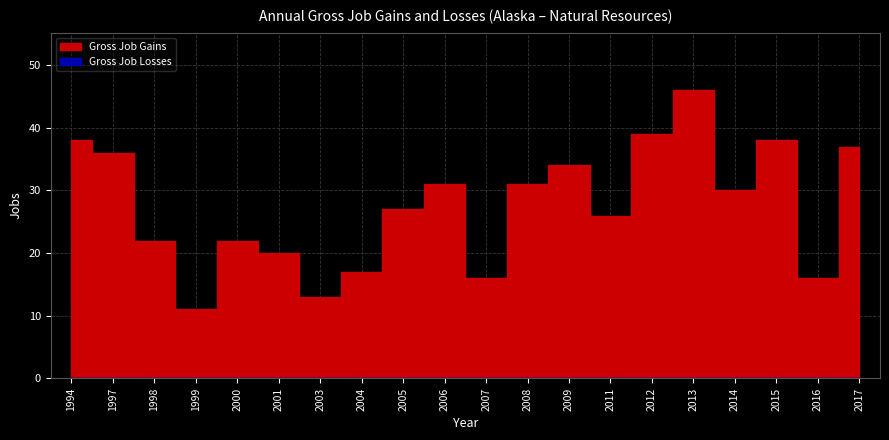

What is the value of the Gross Job Gains point at the 3rd from the left?

22